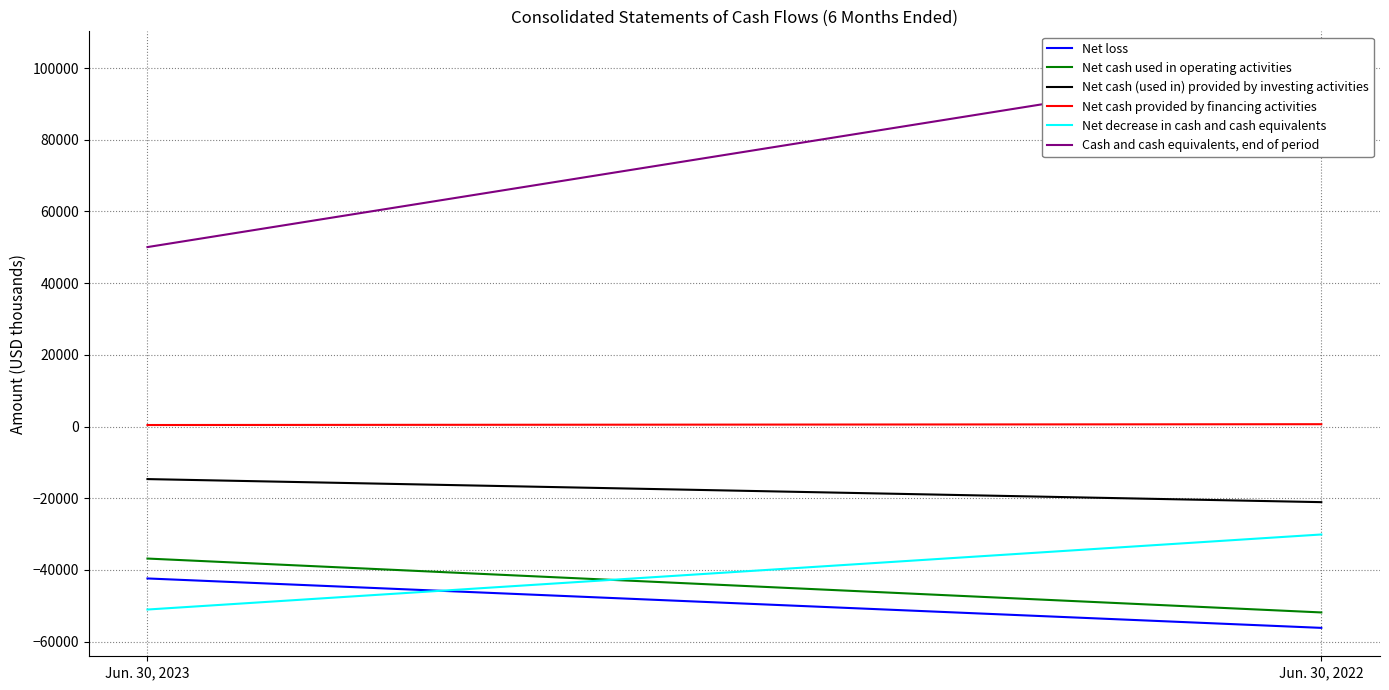

What is the value of the Net cash (used in) provided by investing activities point at the 2nd from the left?

-21083